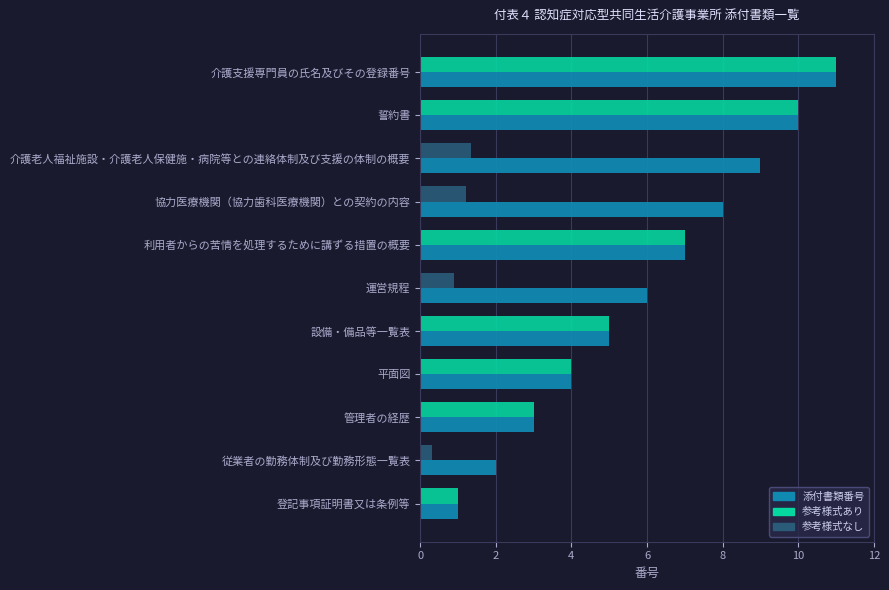

The value at 設備・備品等一覧表 is 5. True or false?

True